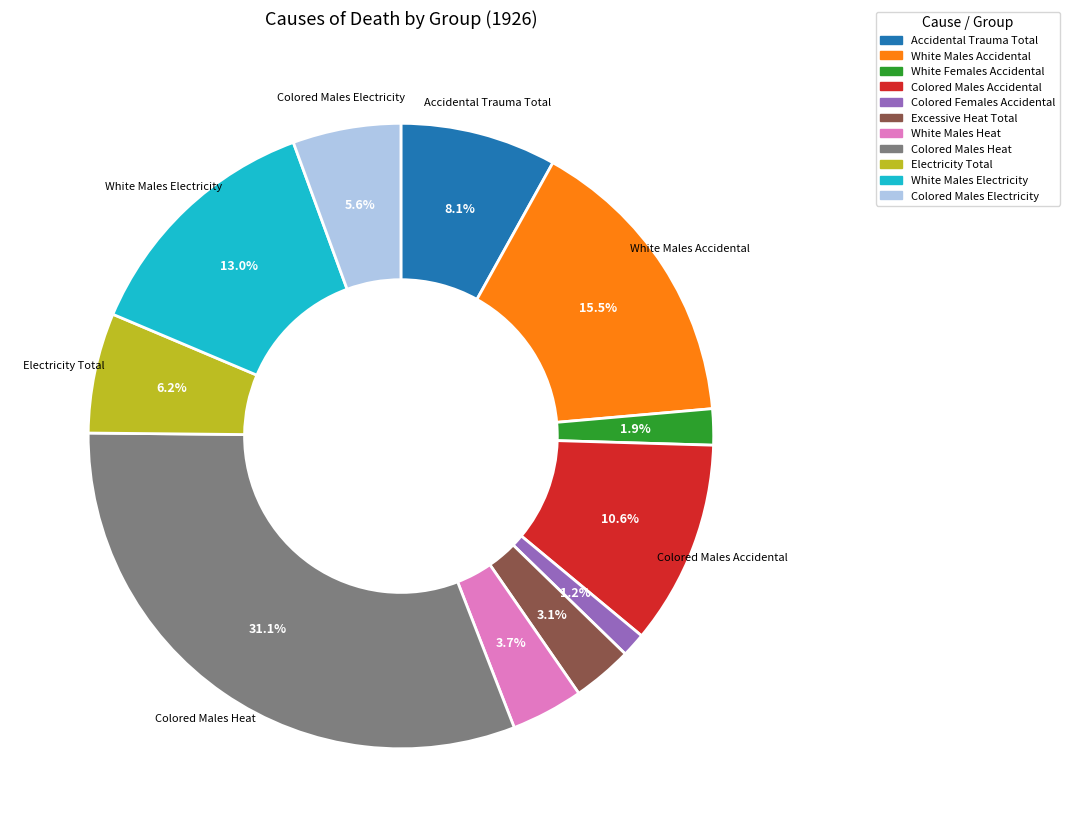

Does any single category account for the majority?

No